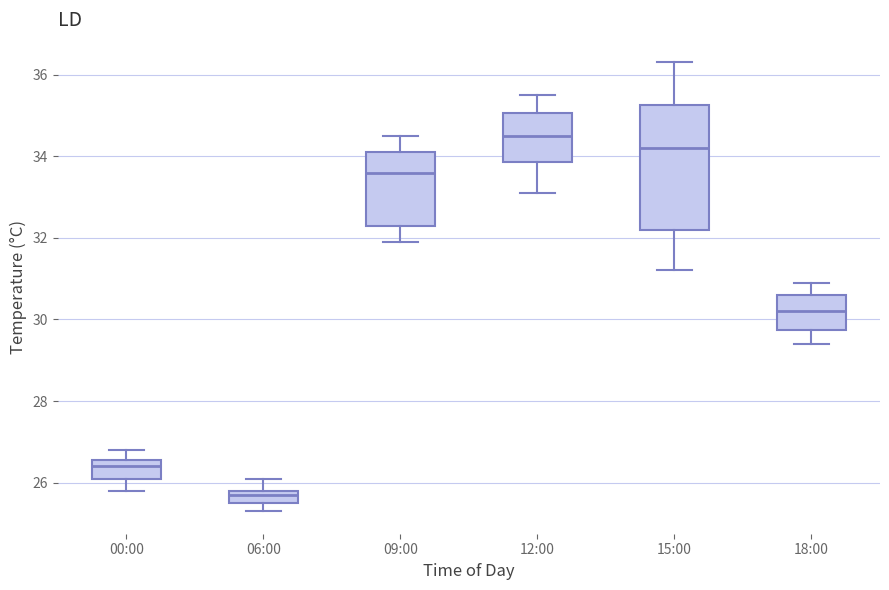

Which box is the tallest, from its lower edge to its upper edge?

15:00